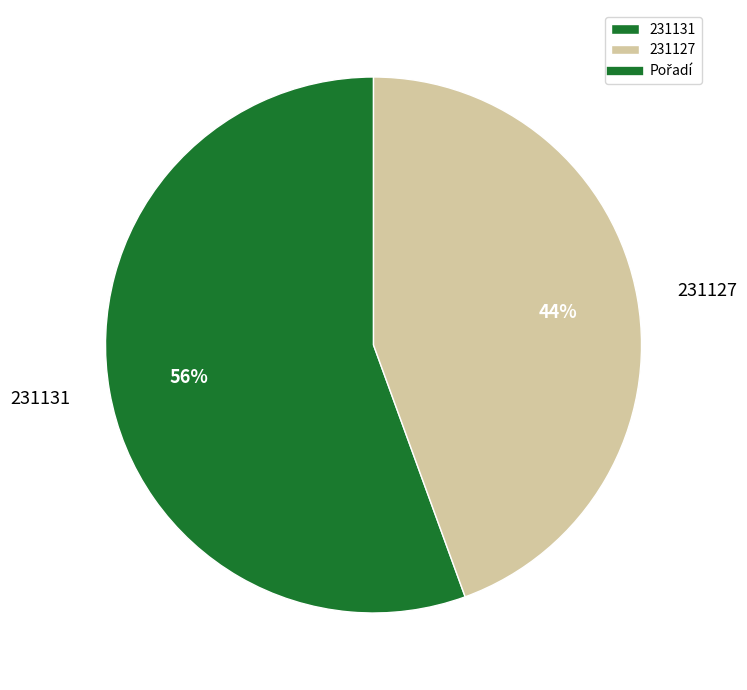

The 231127 slice represents 44% of the pie. True or false?

True